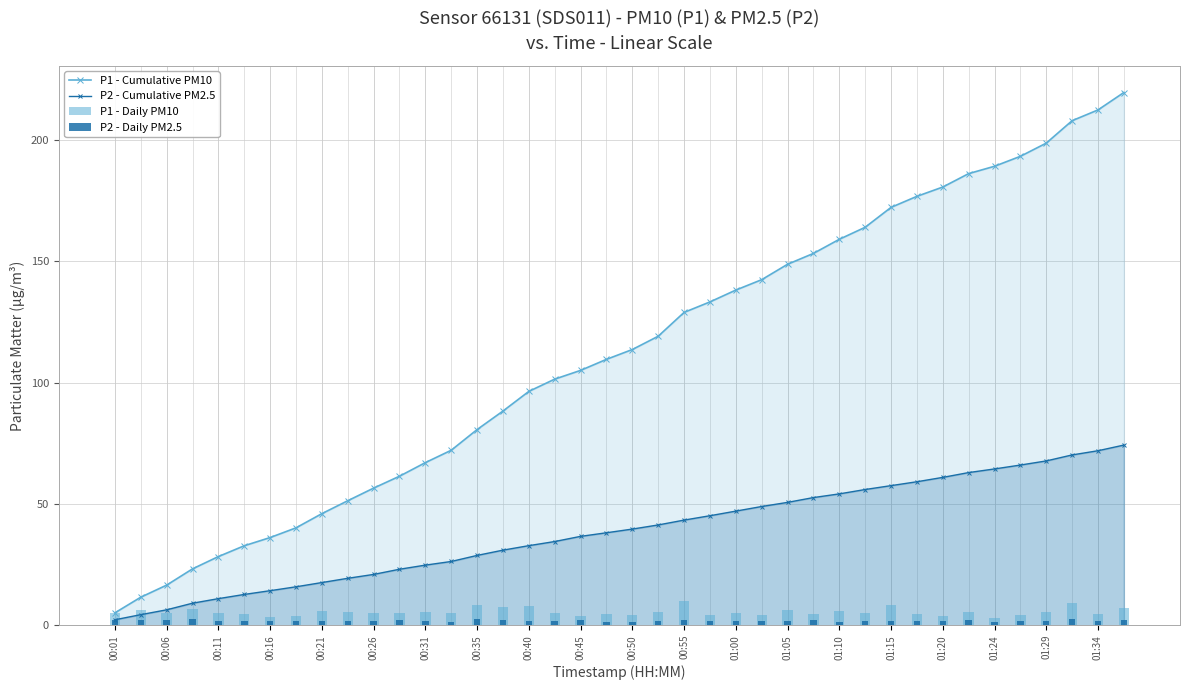

What is the value of the P2 - Daily PM2.5 bar at the 8th from the left?

1.6